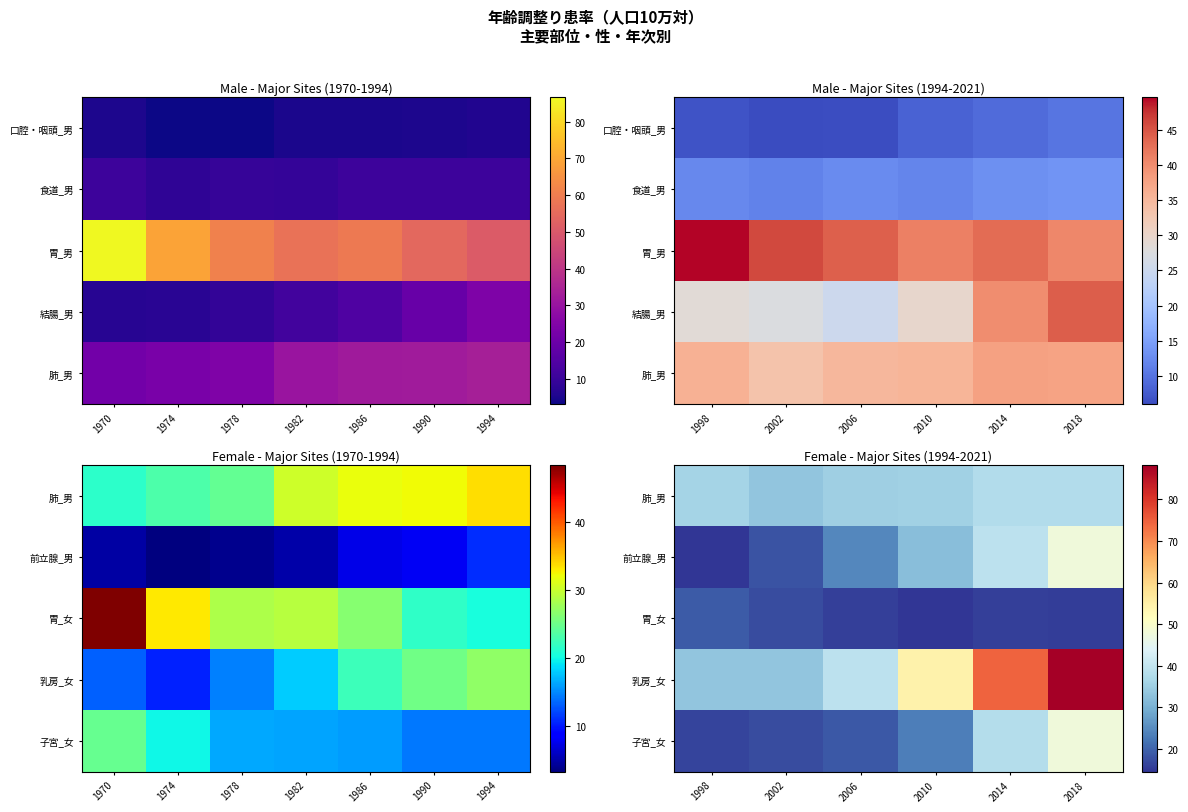

How many series are shown in this chart?

5